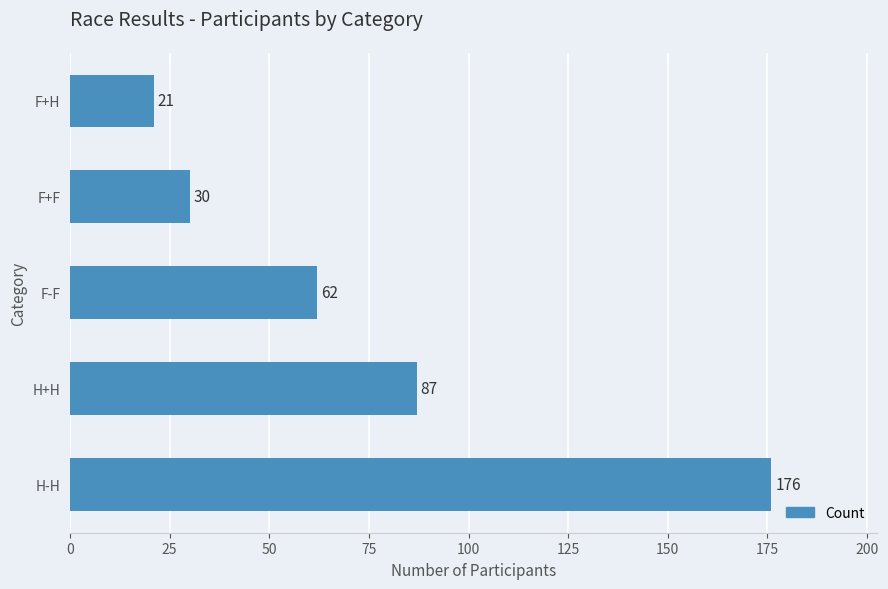

List the labels in order of value, smallest first.

F+H, F+F, F-F, H+H, H-H